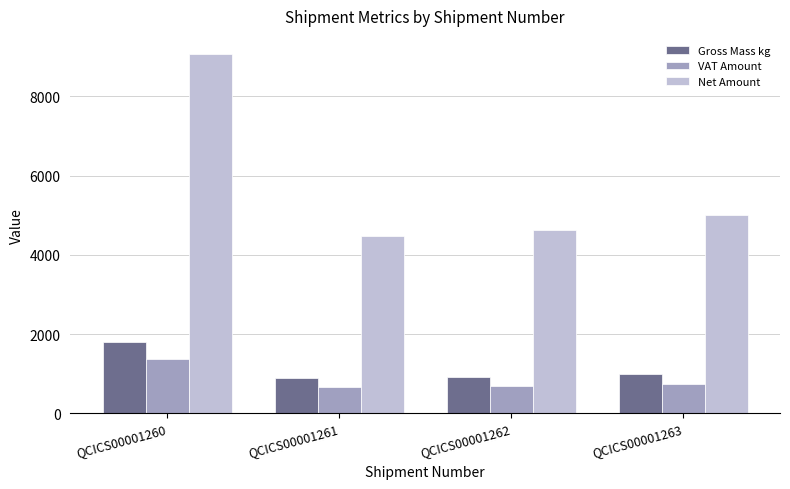

Which label corresponds to the largest value in the chart?

QCICS00001260